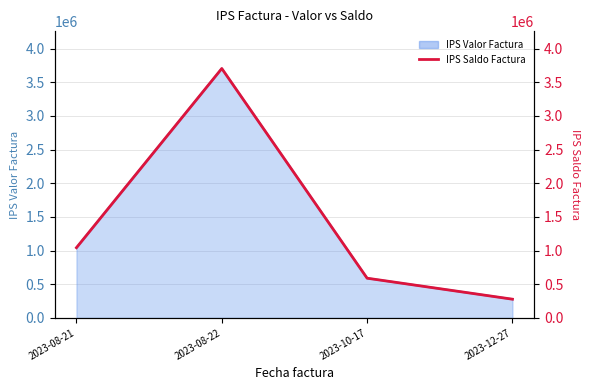

List the labels in order of value, largest first.

2023-08-22, 2023-08-21, 2023-10-17, 2023-12-27